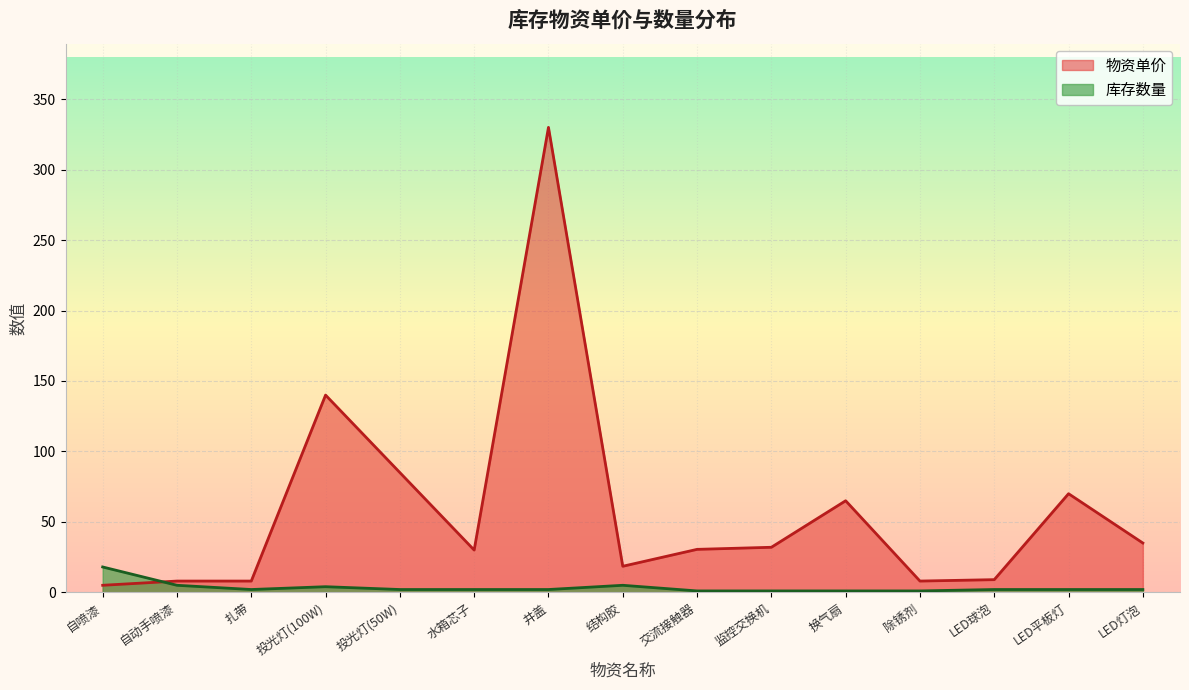

Does the chart display data point markers on the line(s)?

No